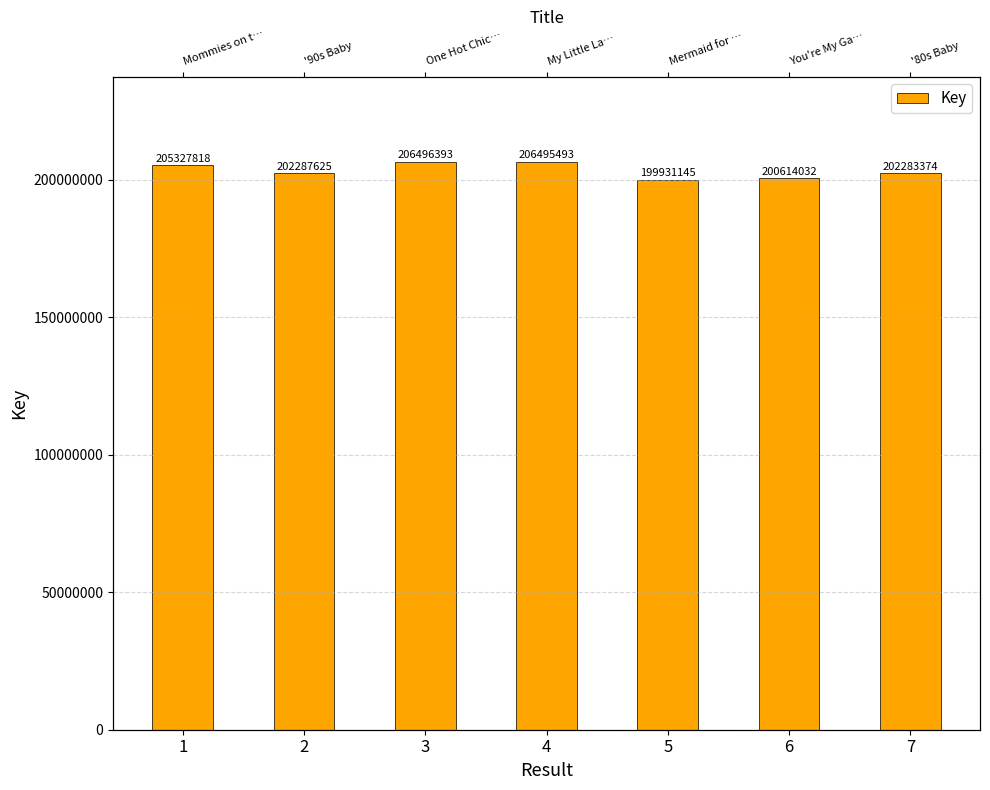

Which has a higher value, 6 or 1?

1